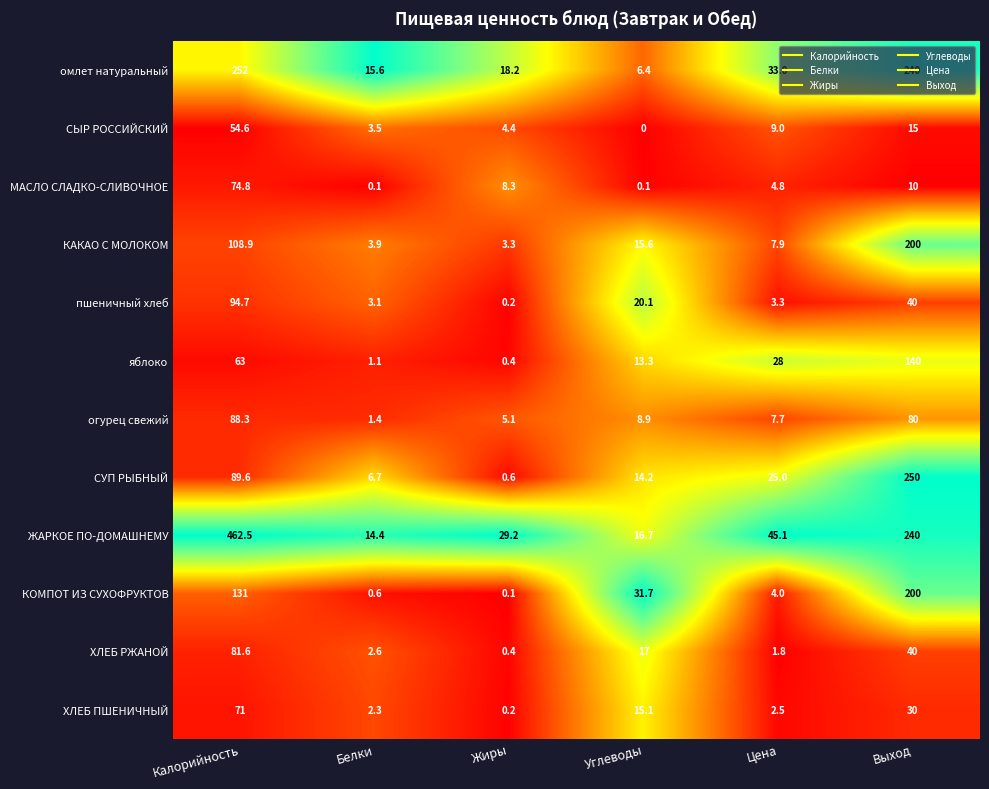

The огурец свежий series shows 5.1 at Жиры. True or false?

True